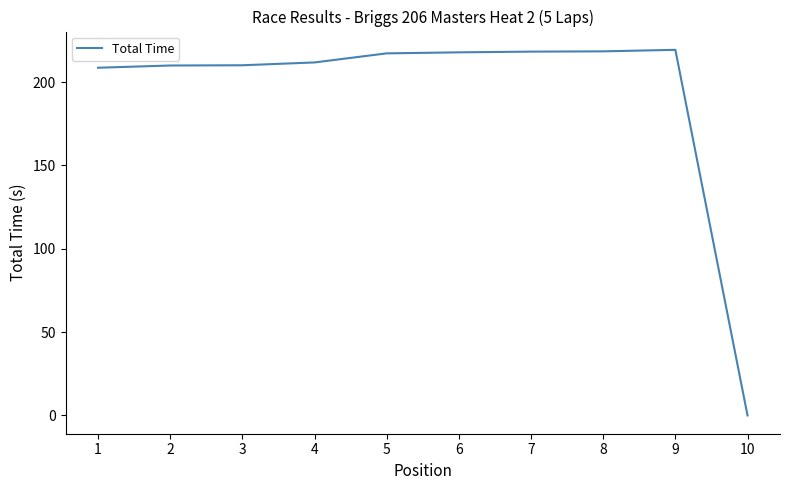

What is the average value?

193.2